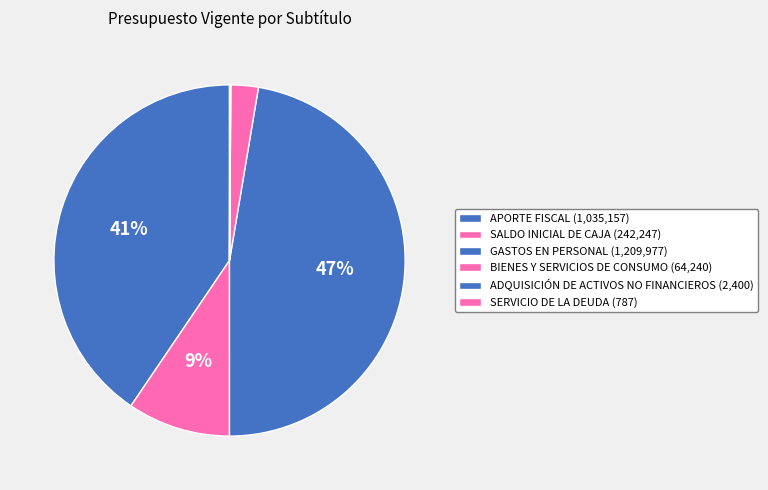

How many slices are in this pie chart?

6